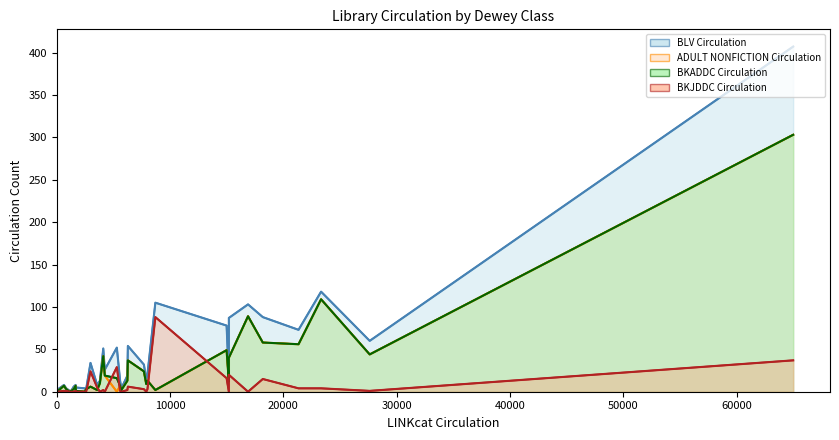

How many lines are shown in the chart?

4